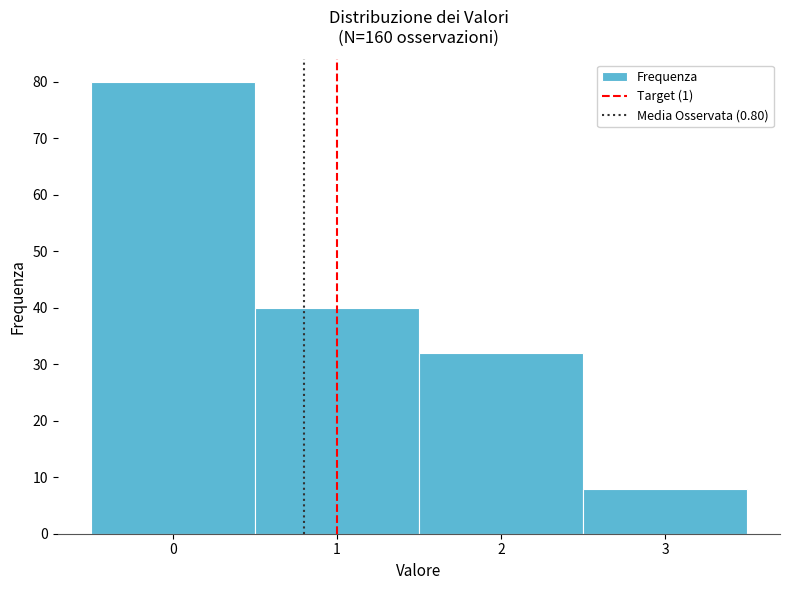

Which range on the x-axis has the tallest bar?

-0.5 to 0.5